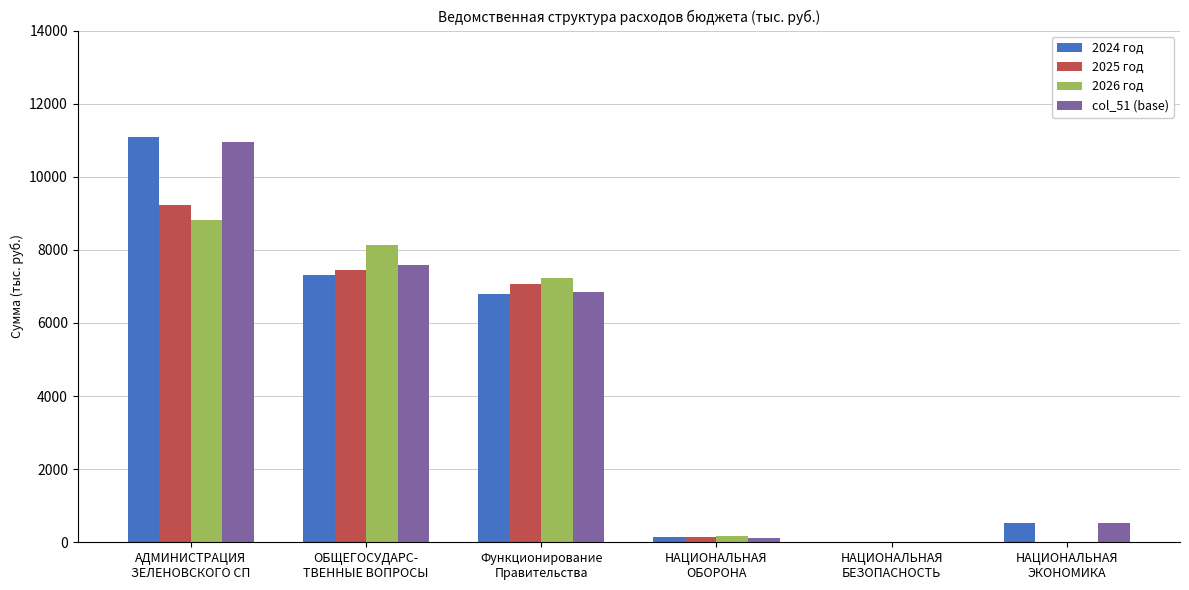

How many categories are shown in the chart?

6